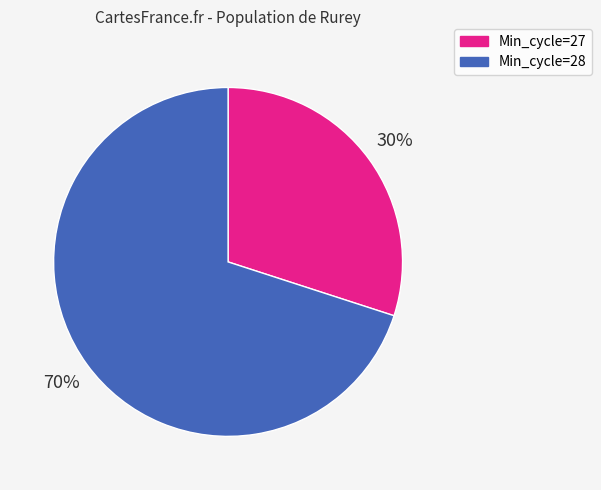

Does any single category account for the majority?

Yes